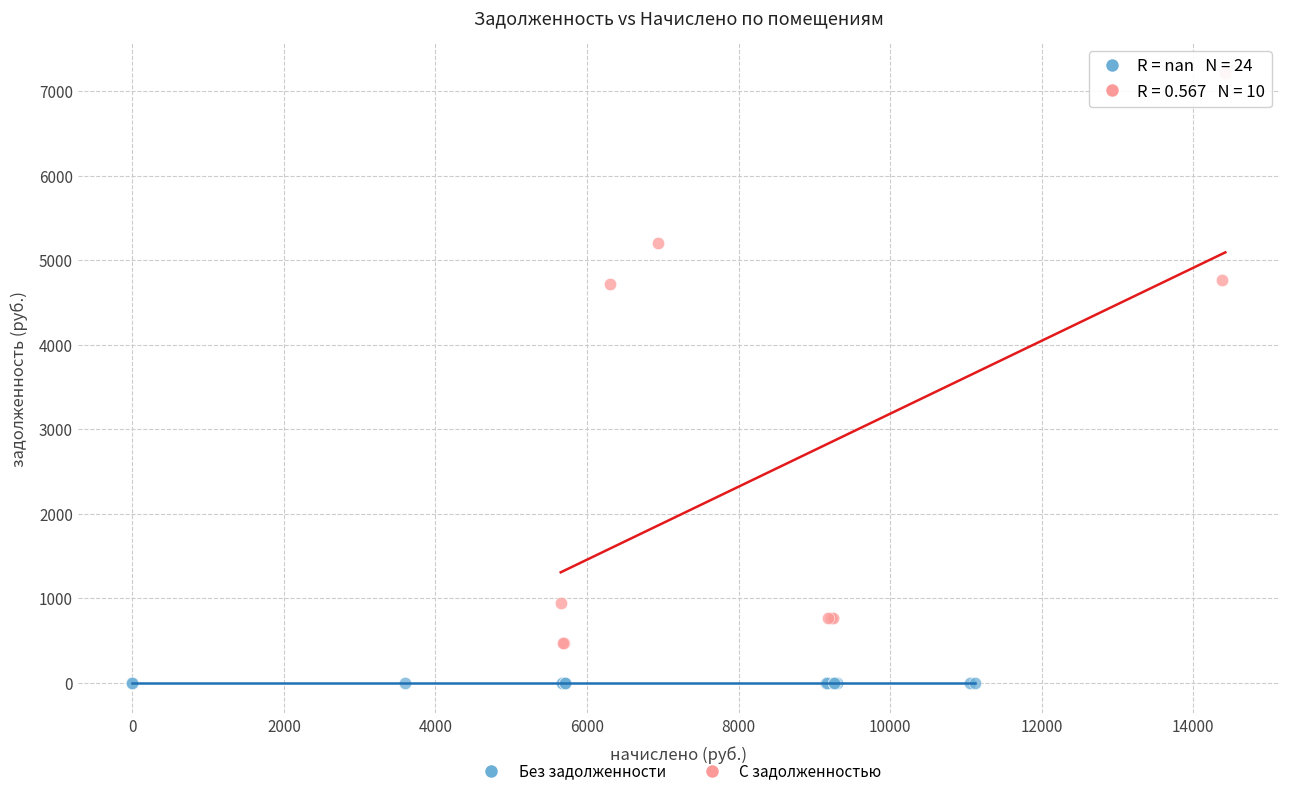

Which series reaches the maximum Y coordinate?

С задолженностью